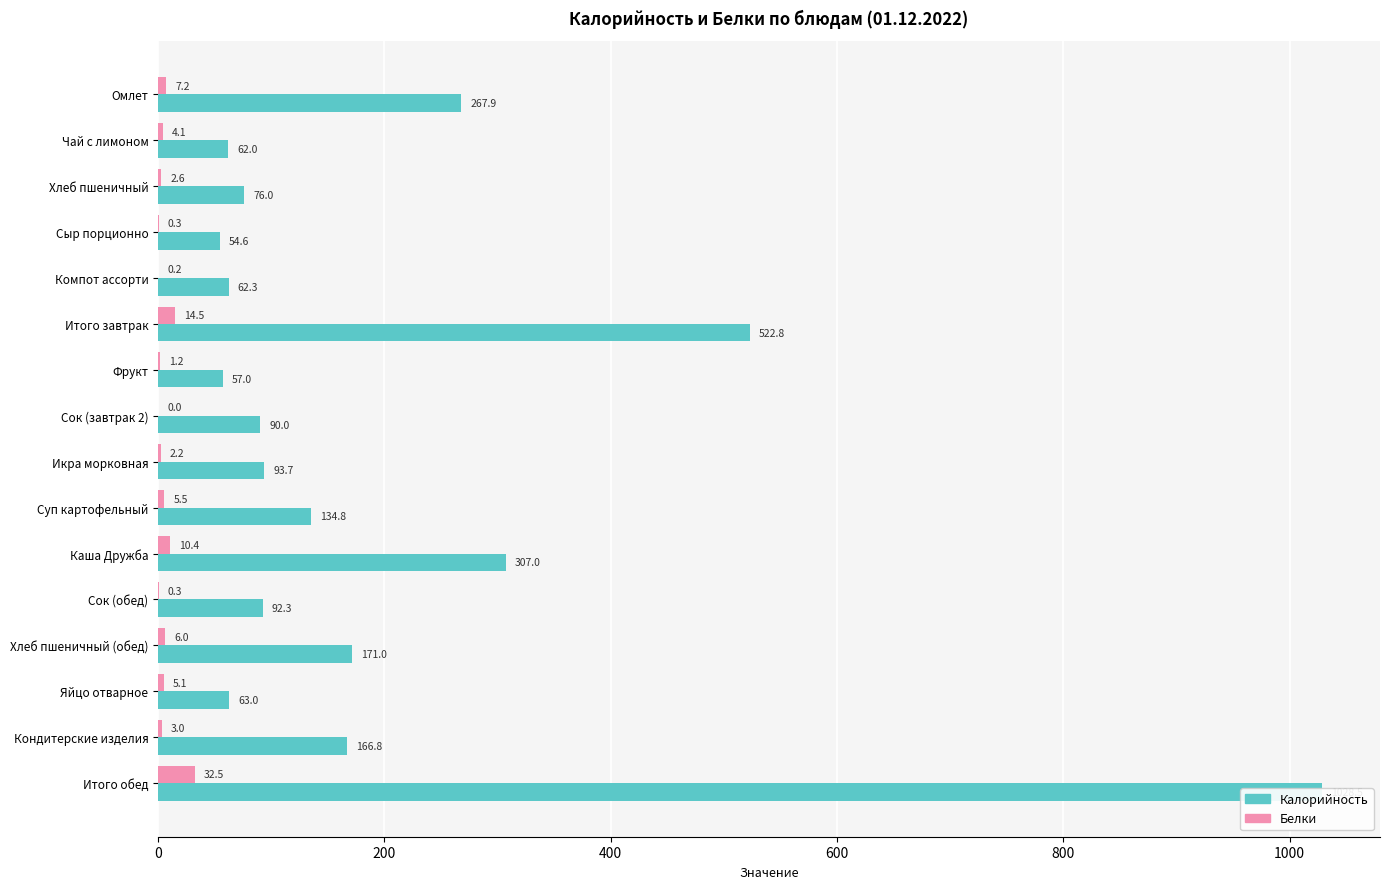

At how many categories does at least one series exceed 606?

1